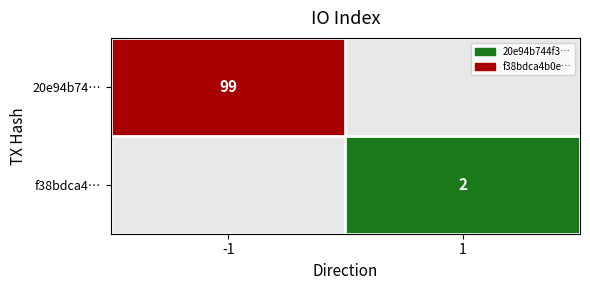

At how many categories does at least one series exceed 57?

1